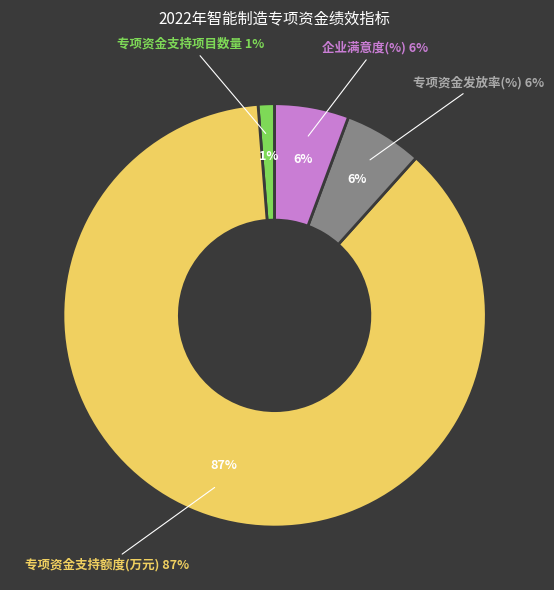

What percentage is the 企业满意度(%) slice, to the nearest percent?

6%